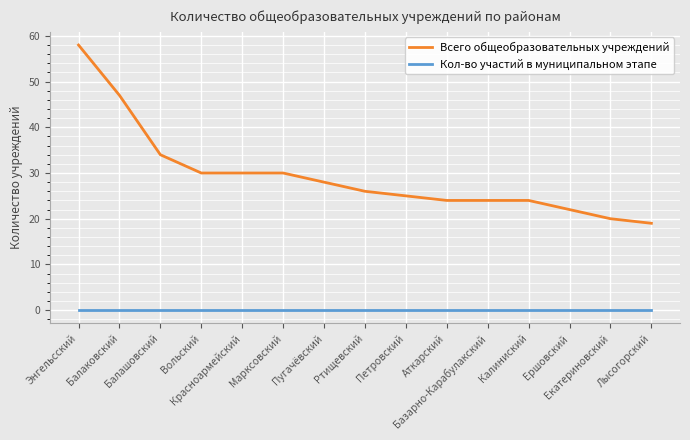

How many lines are shown in the chart?

2